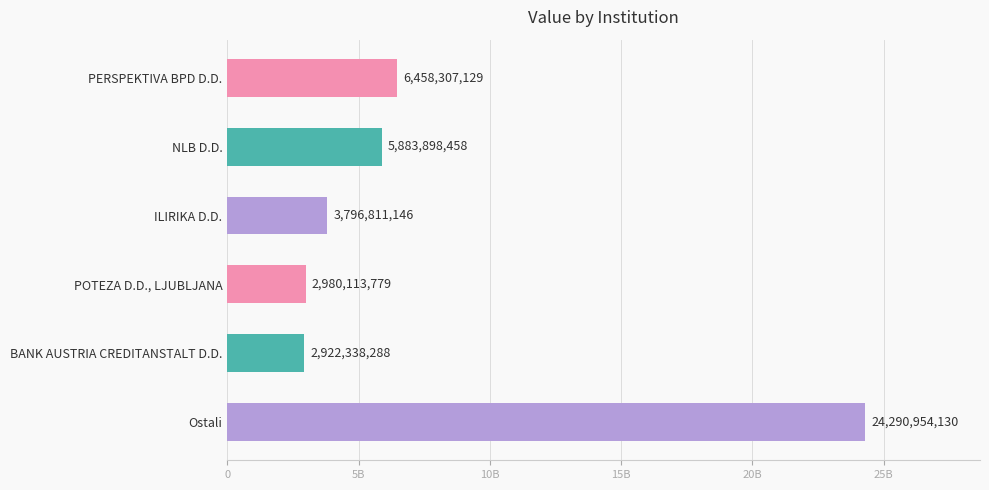

List the labels in order of value, largest first.

Ostali, PERSPEKTIVA BPD D.D., NLB D.D., ILIRIKA D.D., POTEZA D.D., LJUBLJANA, BANK AUSTRIA CREDITANSTALT D.D.